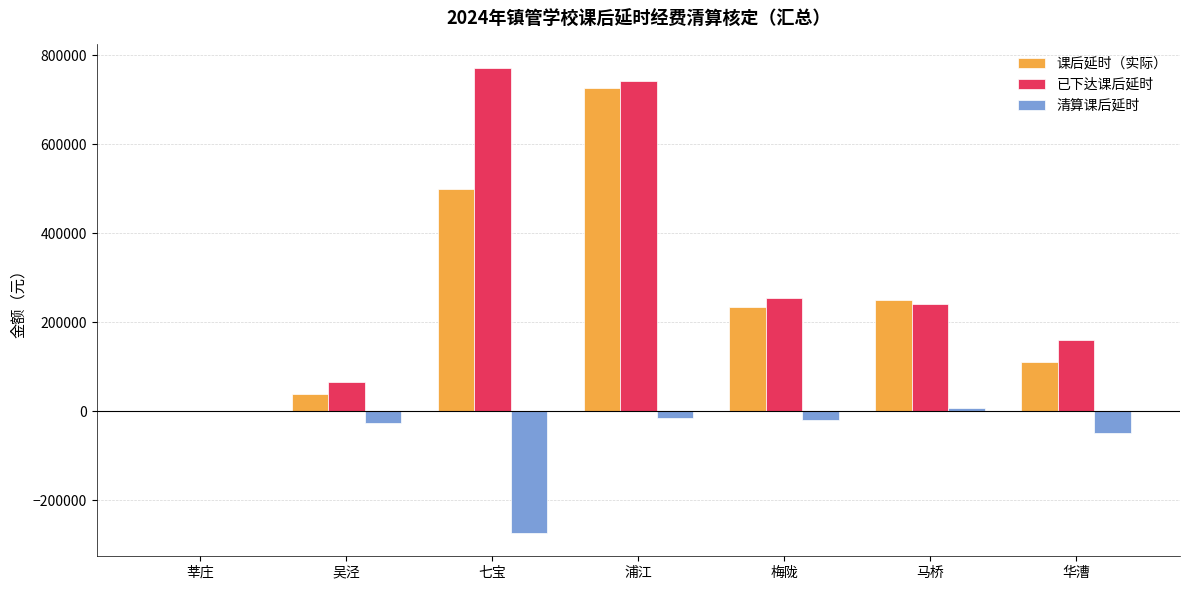

Which label corresponds to the largest value in the chart?

七宝